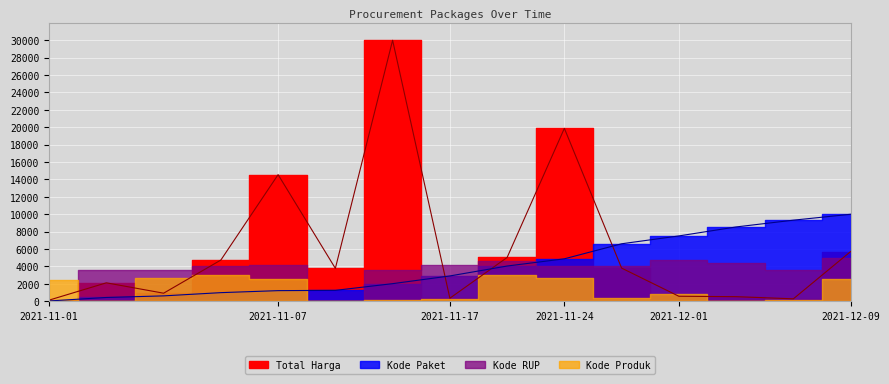

Which category has the lowest value in the Total Harga series?

2021-11-01